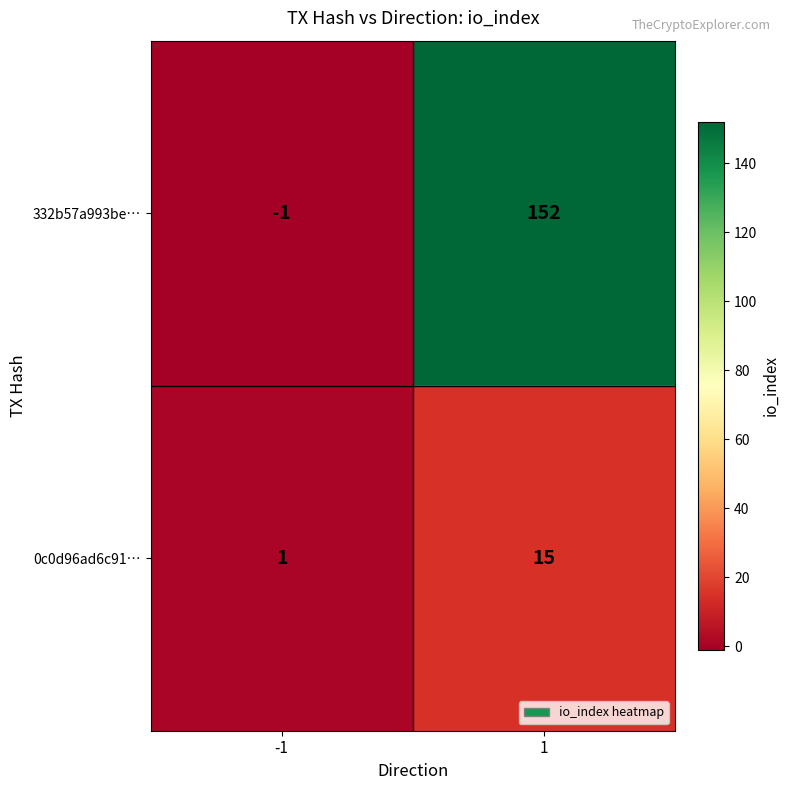

Which category has the lowest value across all series?

-1